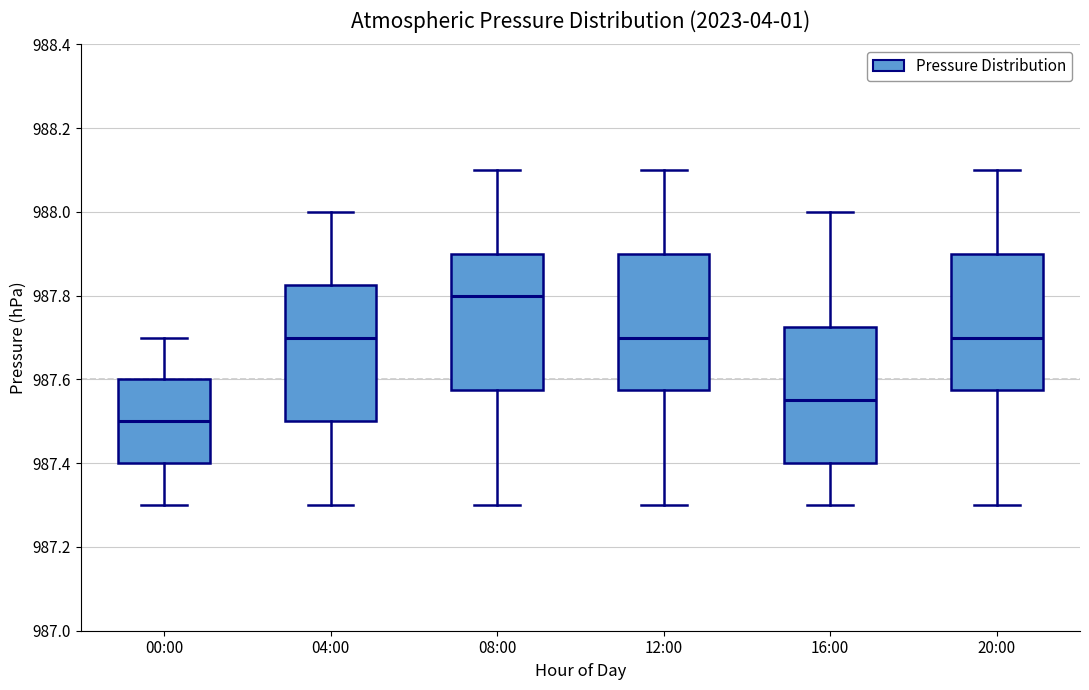

Reading left to right, read every box against the y-axis: the position of its median line, the range the box covers, and the ends of its whiskers. The values are not printed on the chart, so give them approximately, as read against the axis.

00:00: median 987.50, box 987.40 to 987.60, whiskers 987.30 to 987.70
04:00: median 987.70, box 987.50 to 987.82, whiskers 987.30 to 988.00
08:00: median 987.80, box 987.58 to 987.90, whiskers 987.30 to 988.10
12:00: median 987.70, box 987.58 to 987.90, whiskers 987.30 to 988.10
16:00: median 987.56, box 987.40 to 987.72, whiskers 987.30 to 988.00
20:00: median 987.70, box 987.58 to 987.90, whiskers 987.30 to 988.10